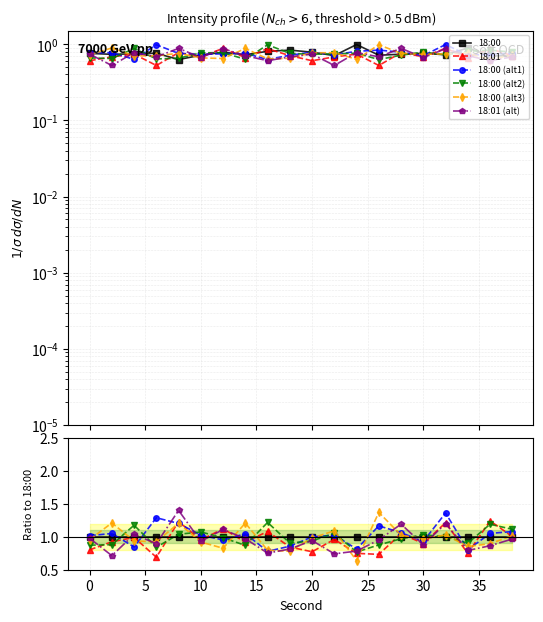

Does the chart display data point markers on the line(s)?

Yes